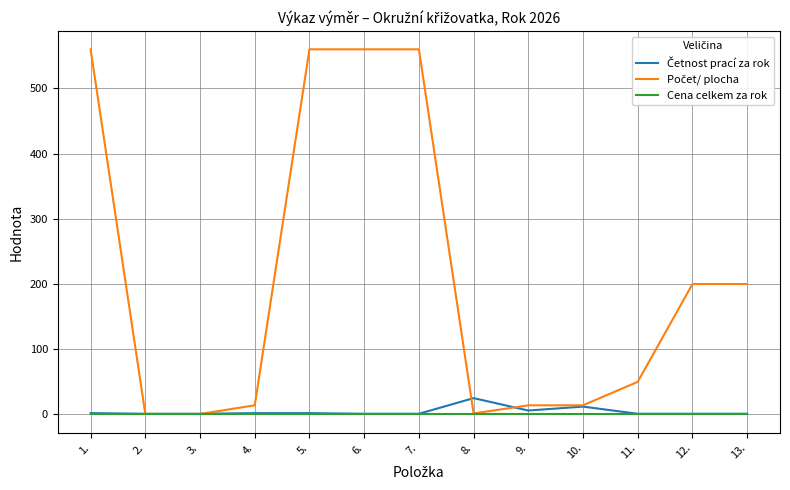

The value of Cena celkem za rok at 4. is 0.0. True or false?

True